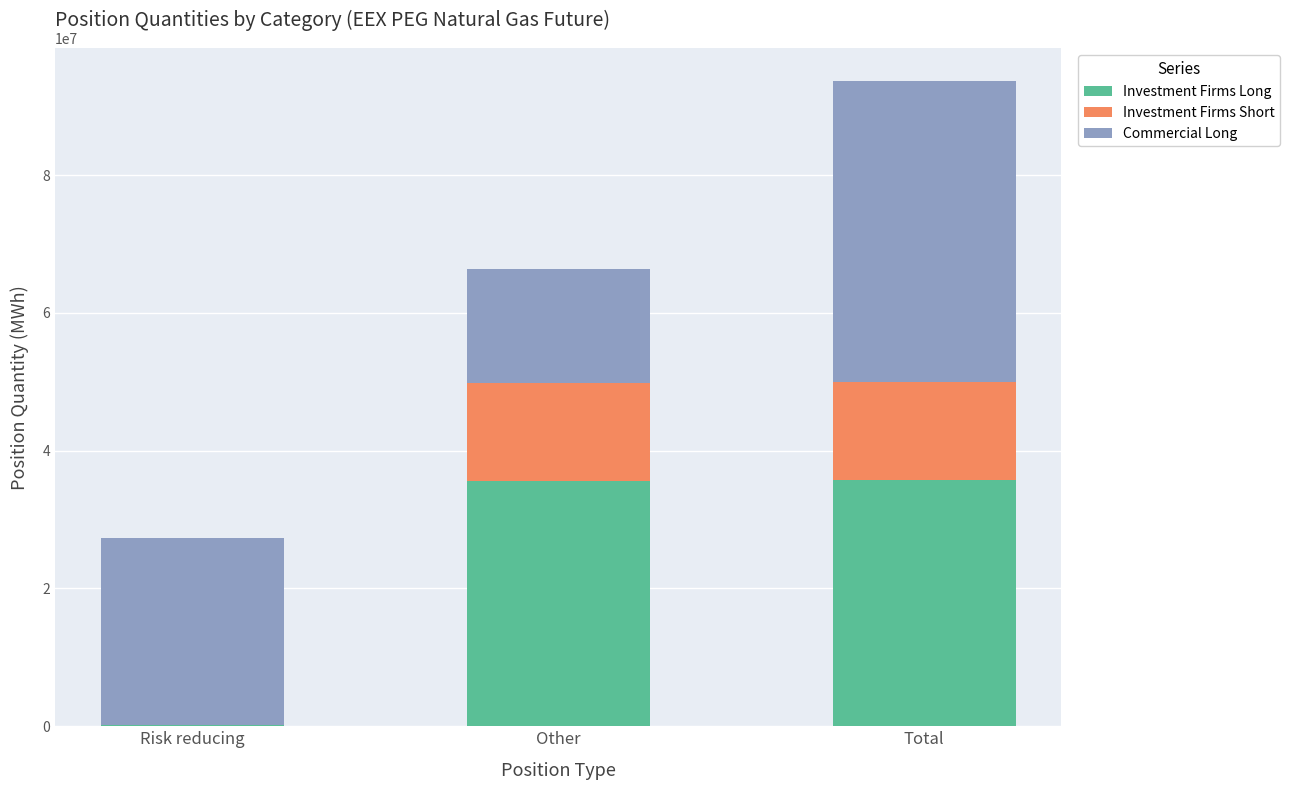

The value of Investment Firms Long at Other is 61495728. True or false?

False